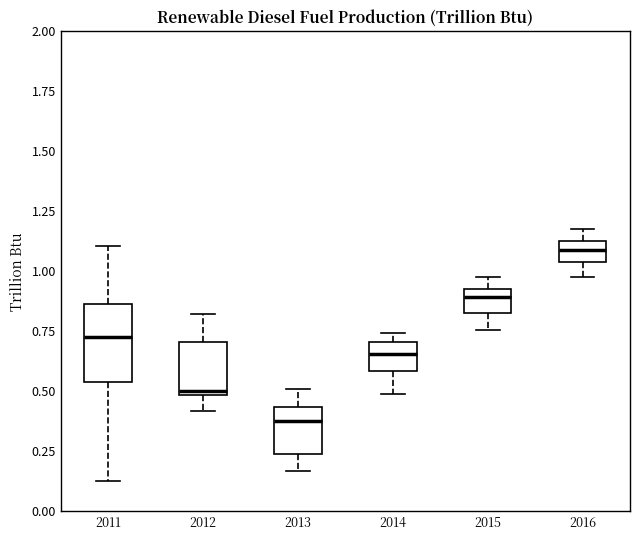

Comparing the boxes themselves (not the whiskers), which one is the tallest?

2011